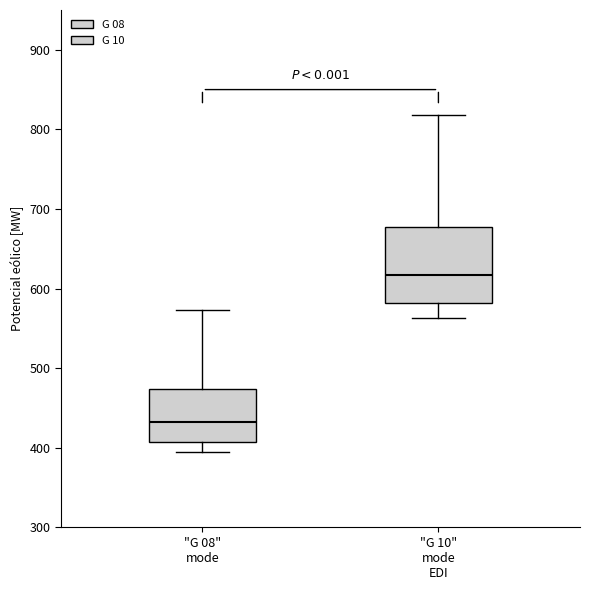

Which box's median line is the lowest?

"G 08" mode